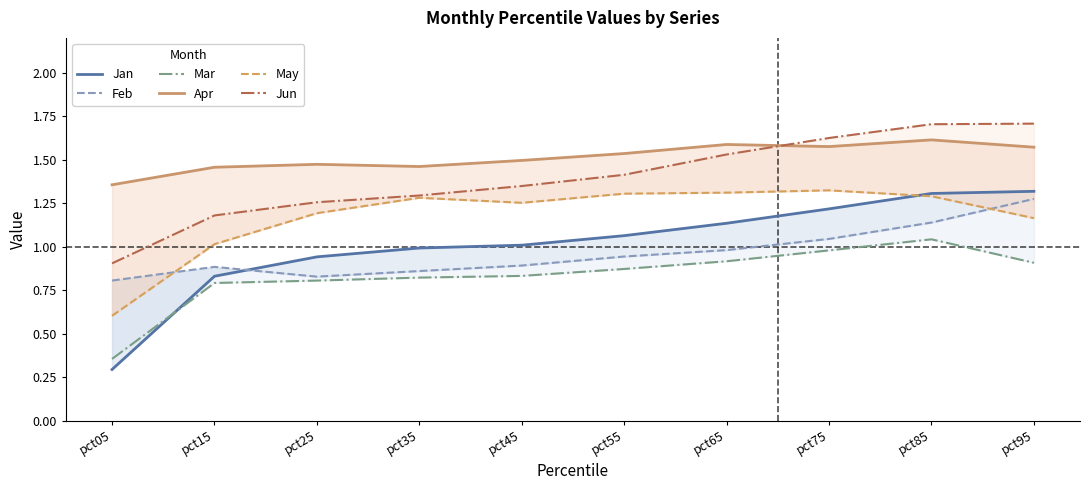

What is the spread (max minus min) of values at pct05?

1.1